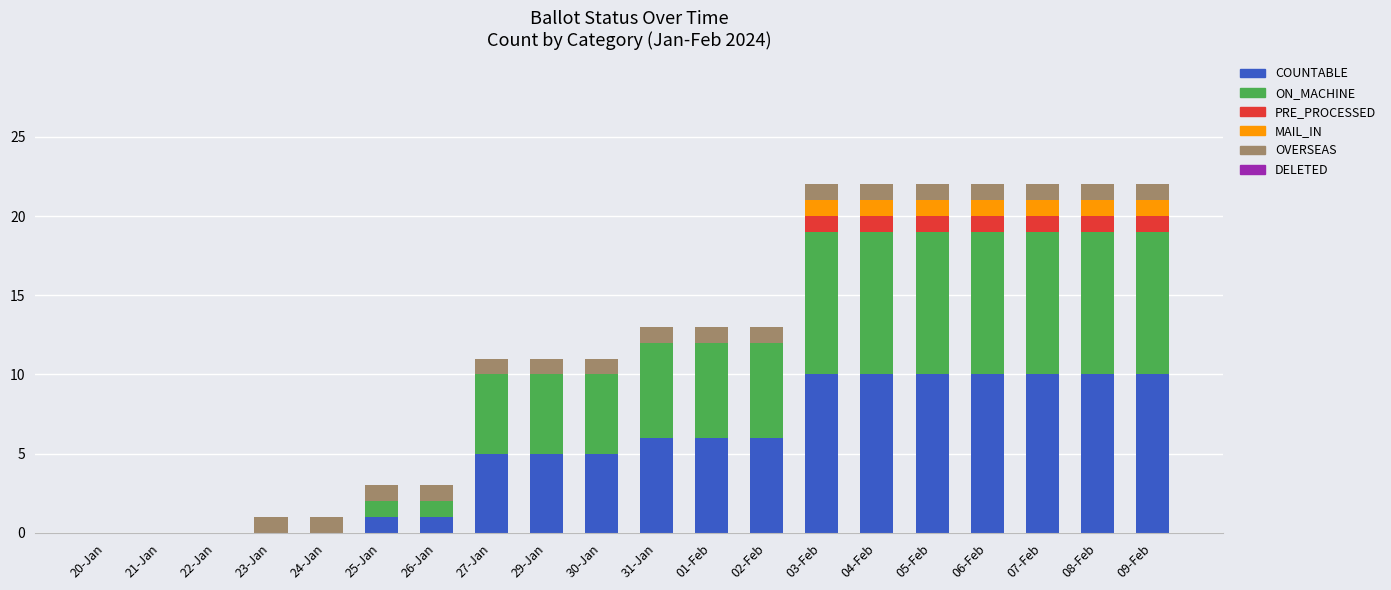

What is the highest value of the COUNTABLE series?

10